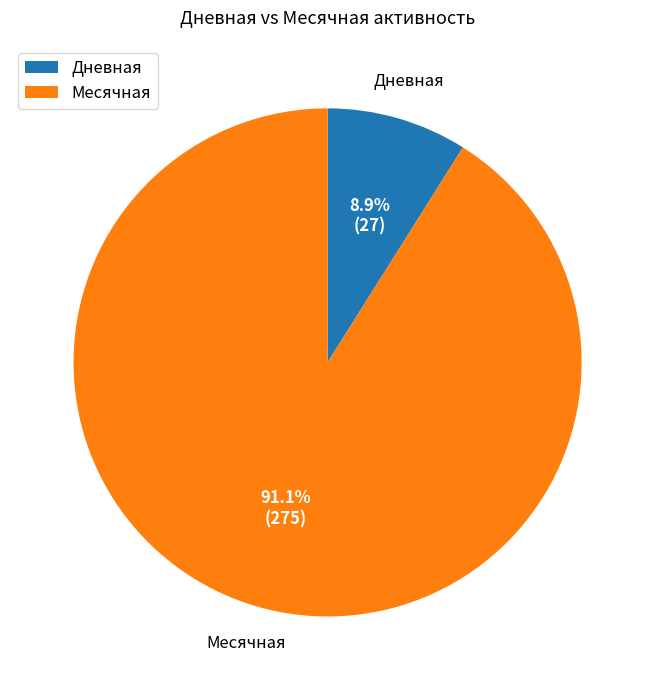

Is there any slice that represents more than half of the pie?

Yes